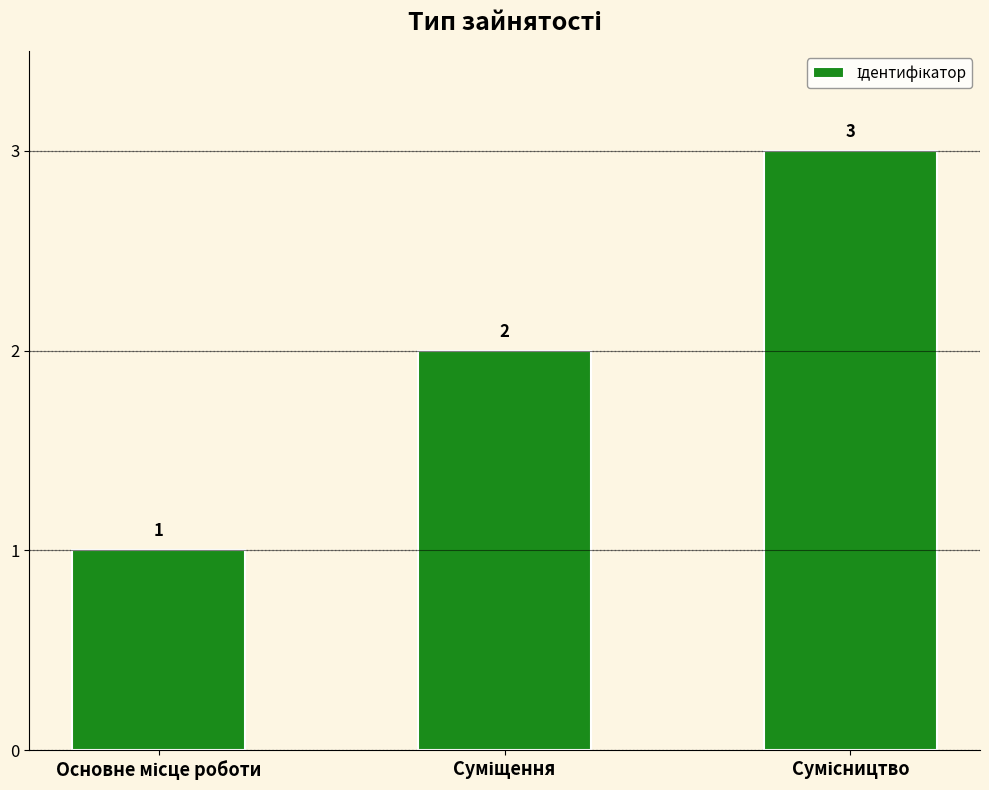

Does the chart contain any negative values?

No